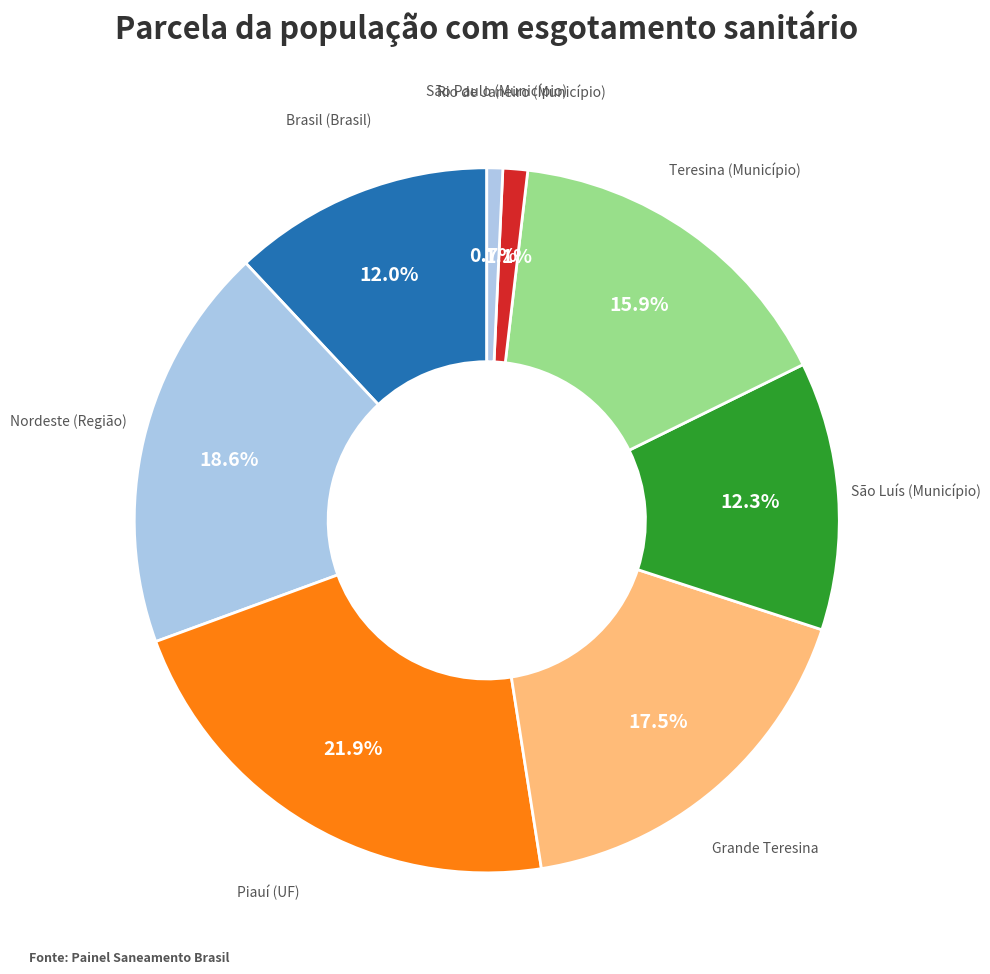

How many segments does this pie chart have?

8